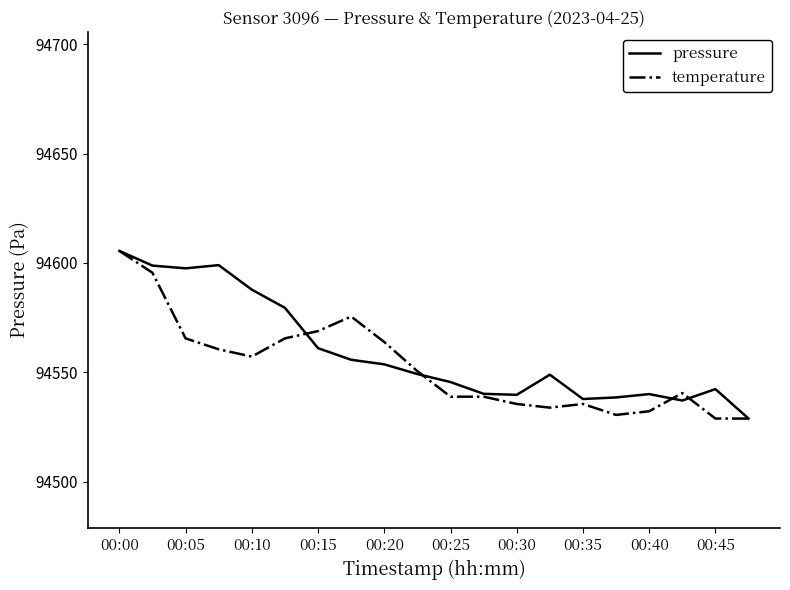

What is the minimum value for pressure?

94528.8